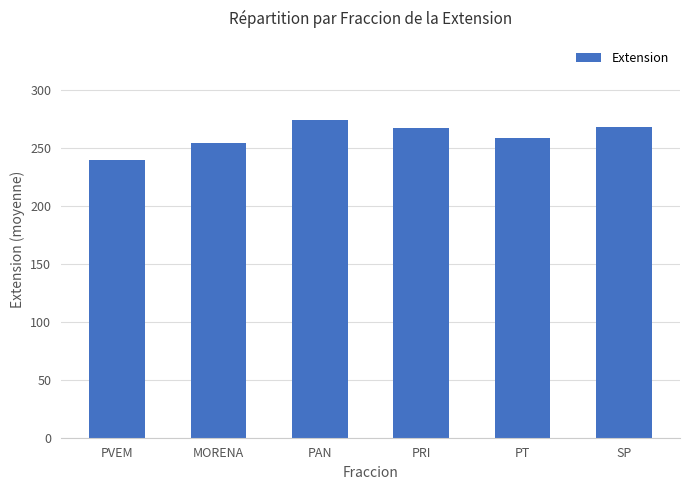

How many series are shown in this chart?

1